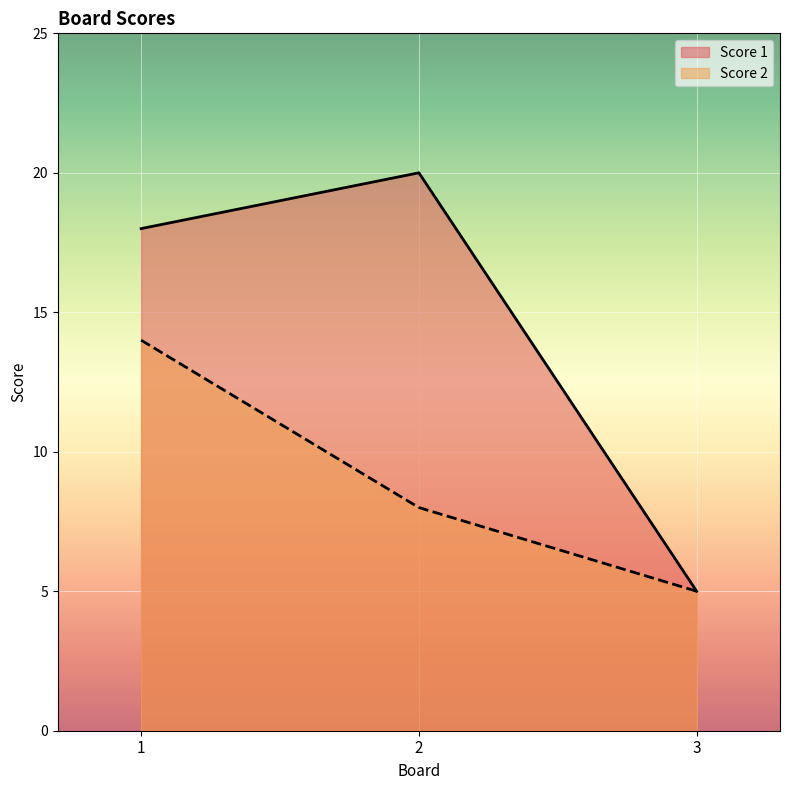

Rank the categories by Score 2 value from highest to lowest.

1, 2, 3